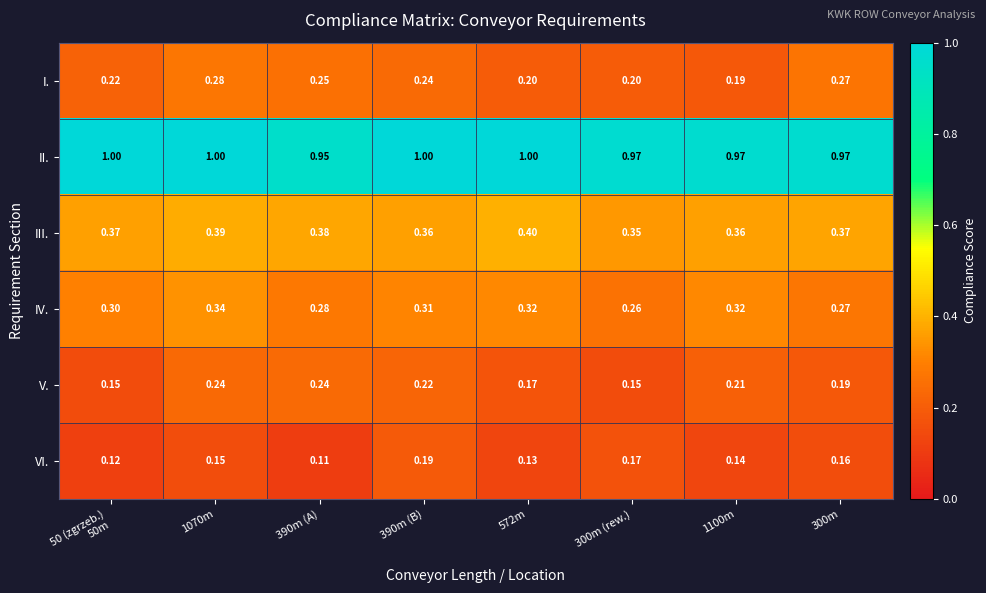

Count the number of categories in the chart.

8